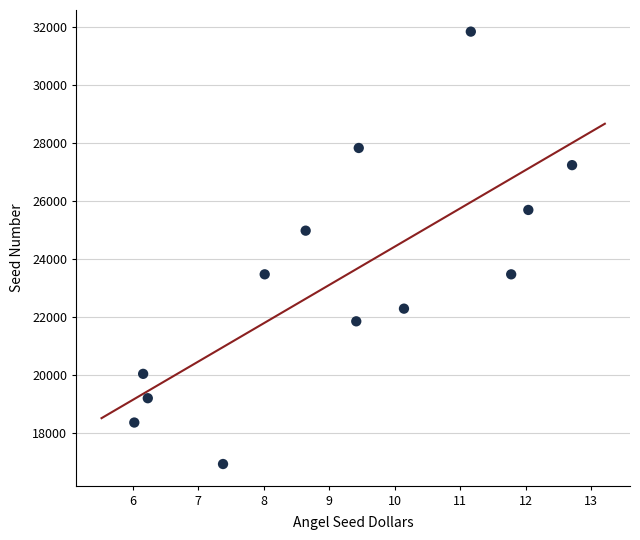

What is the range of Y values (max minus min)?

14908.5